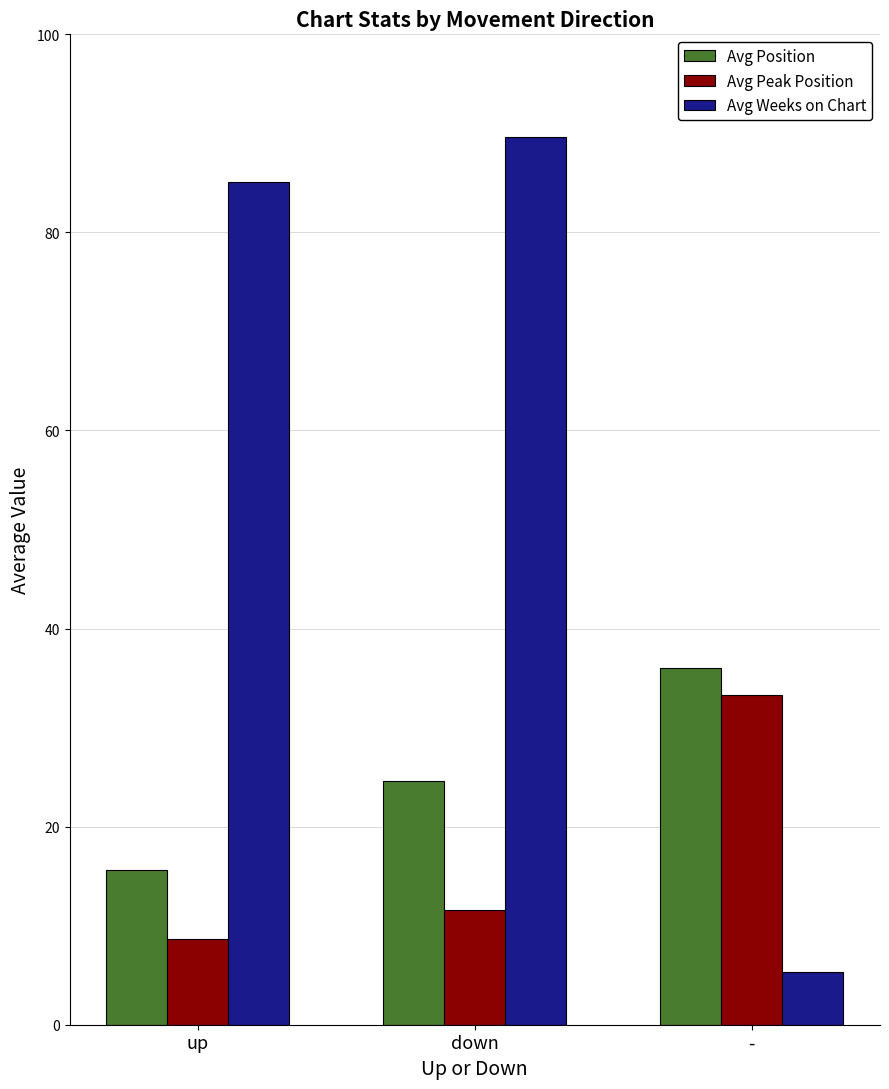

What is the label of the 3rd bar from the left?

-